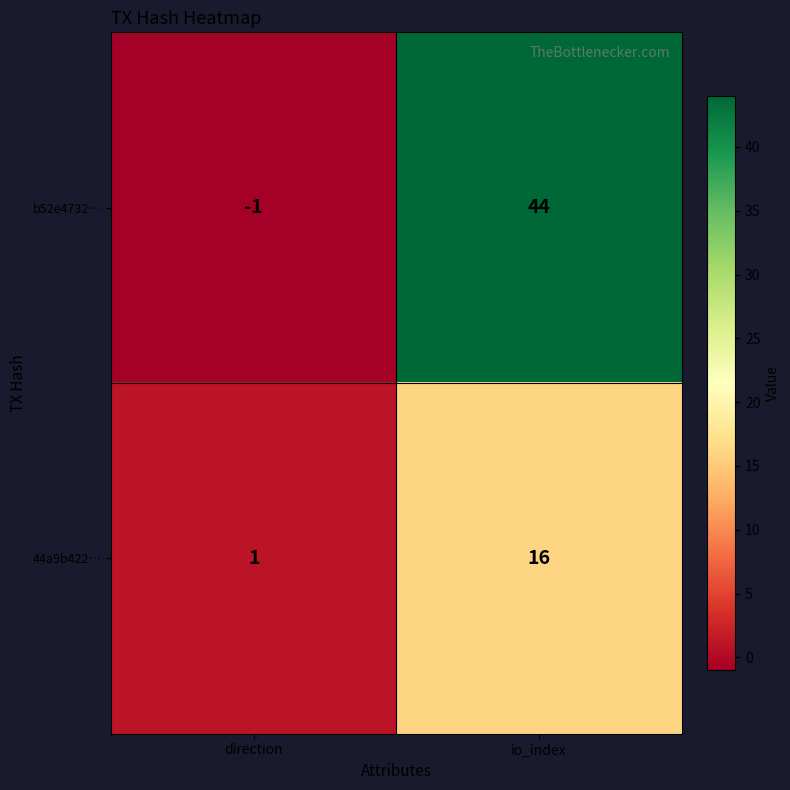

What is the sum of the 44a9b422… values at direction and io_index?

17